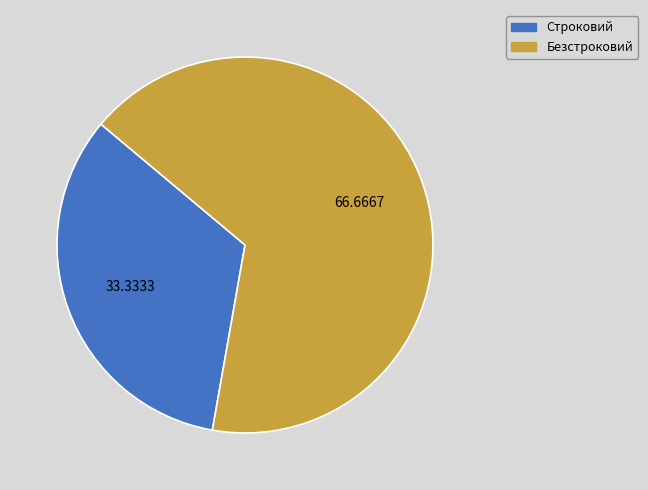

True or false: Безстроковий accounts for 67% of the total.

True